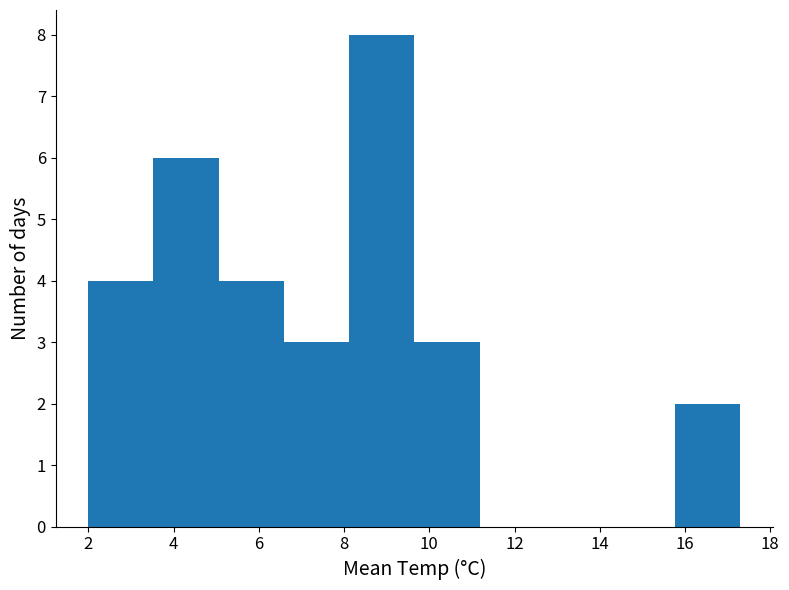

Over which range of the x-axis is the bar tallest?

8.2 to 9.6